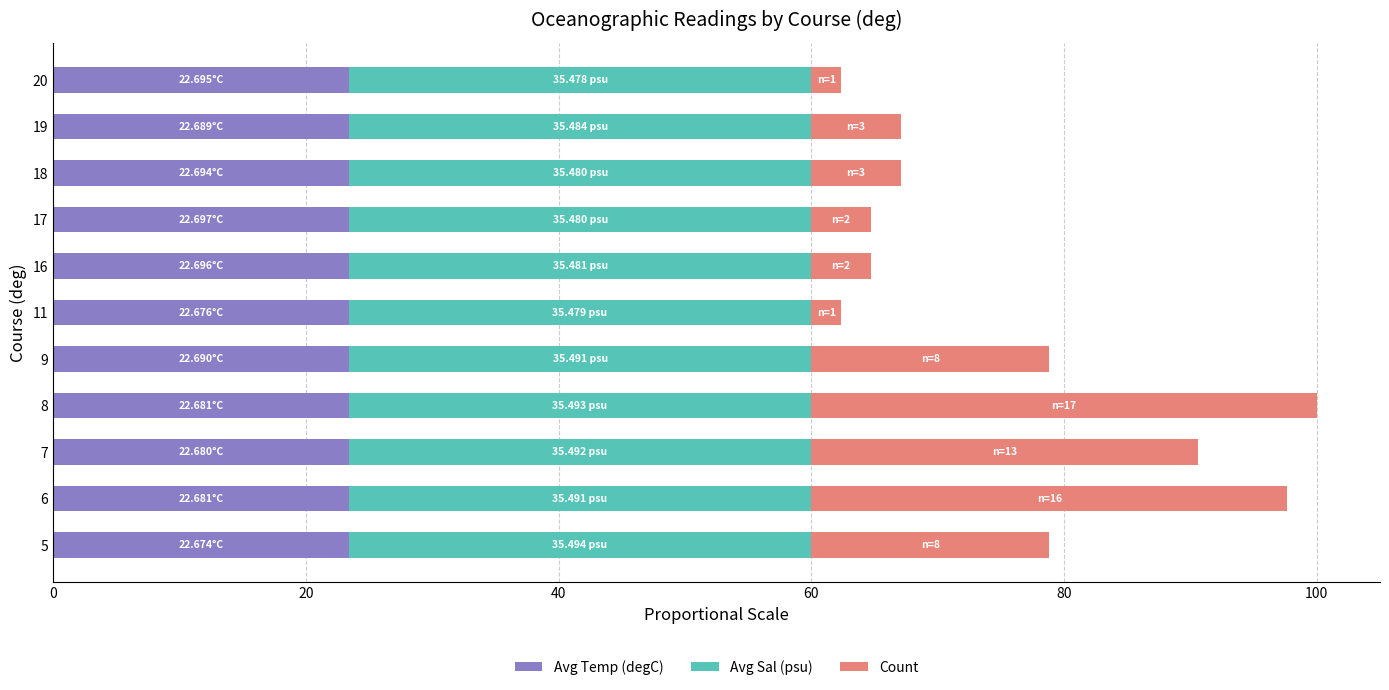

What is the total value across all series at 8?

100.0